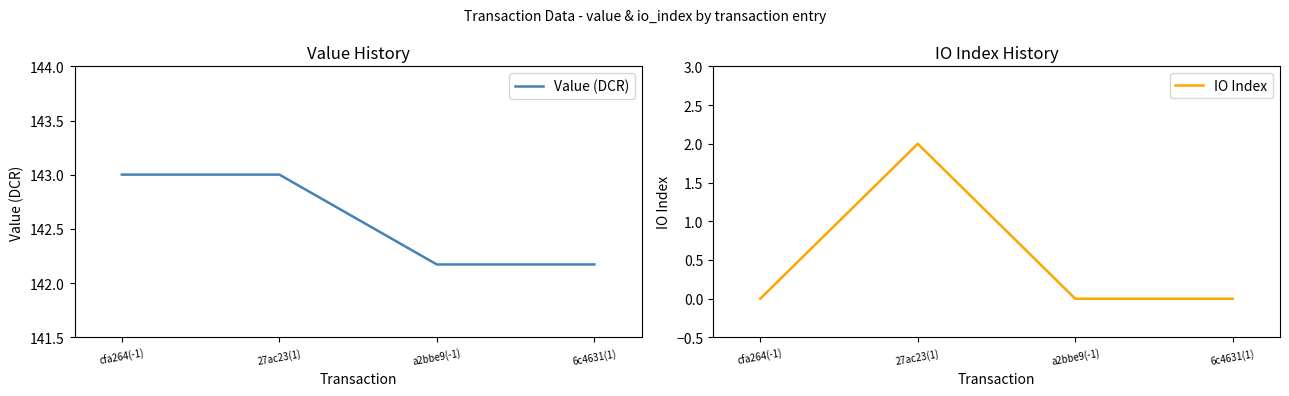

True or false: IO Index and Value (DCR) cross at least once.

False